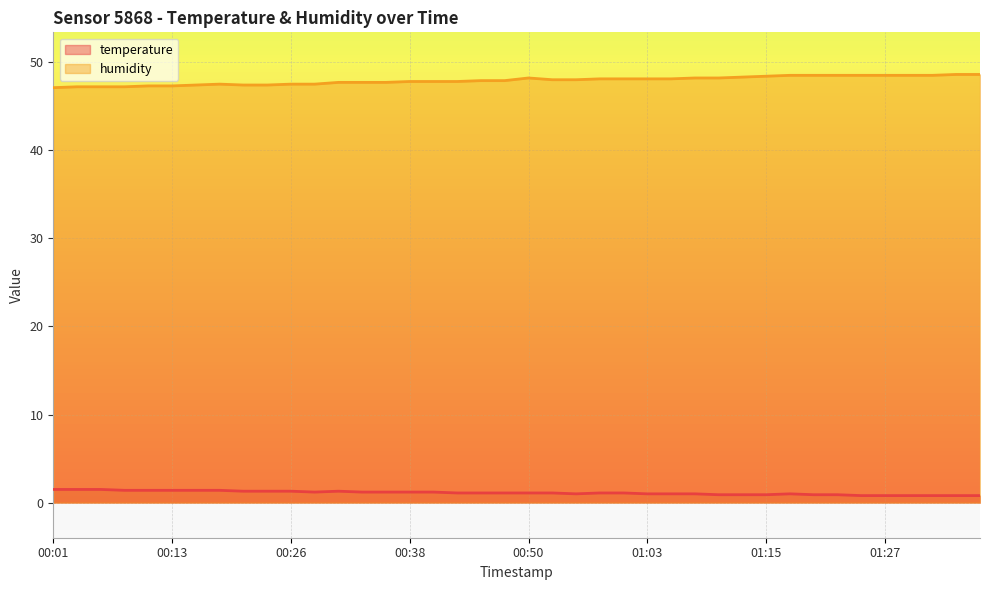

What are all the series names shown in the legend?

temperature, humidity